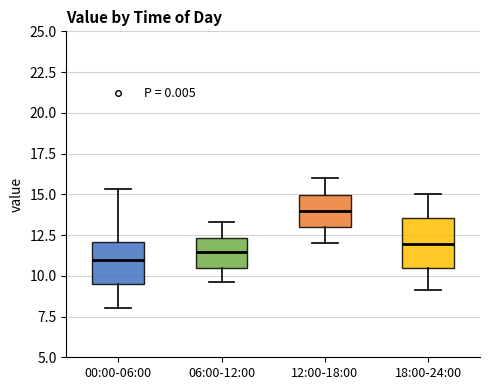

Reading left to right, transcribe this box plot: for each box, give where its median line is, the range the box spans, and where its two whiskers end, as read against the y-axis. The values are not printed on the chart, so give them approximately, as read against the axis.

00:00-06:00: median 11.0, box 9.5 to 12.0, whiskers 8.0 to 15.5
06:00-12:00: median 11.5, box 10.5 to 12.5, whiskers 9.5 to 13.5
12:00-18:00: median 14.0, box 13.0 to 15.0, whiskers 12.0 to 16.0
18:00-24:00: median 12.0, box 10.5 to 13.5, whiskers 9.0 to 15.0